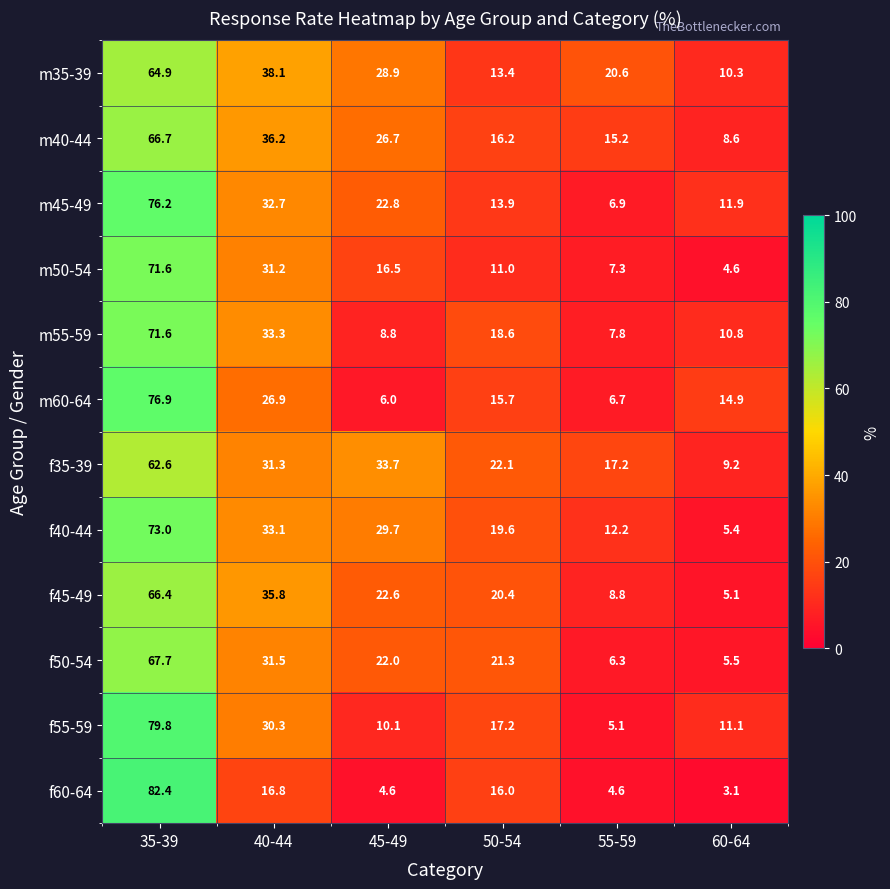

What is the average value of the m45-49 series?

27.4